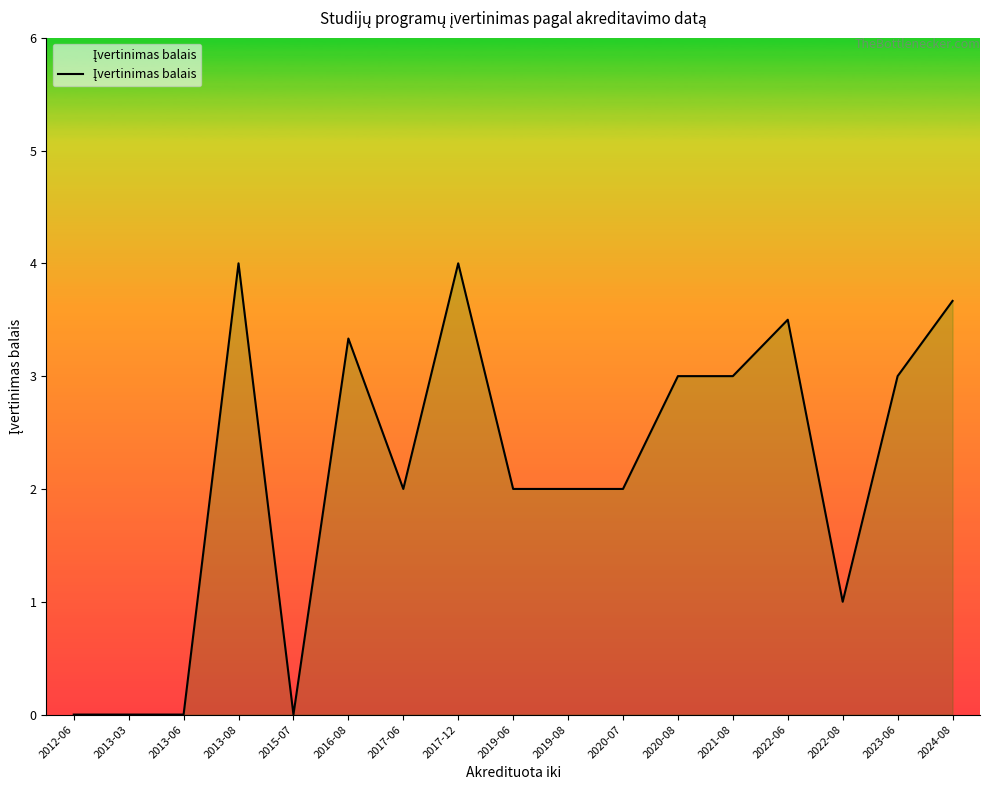

What position from the left is 2022-06?

14